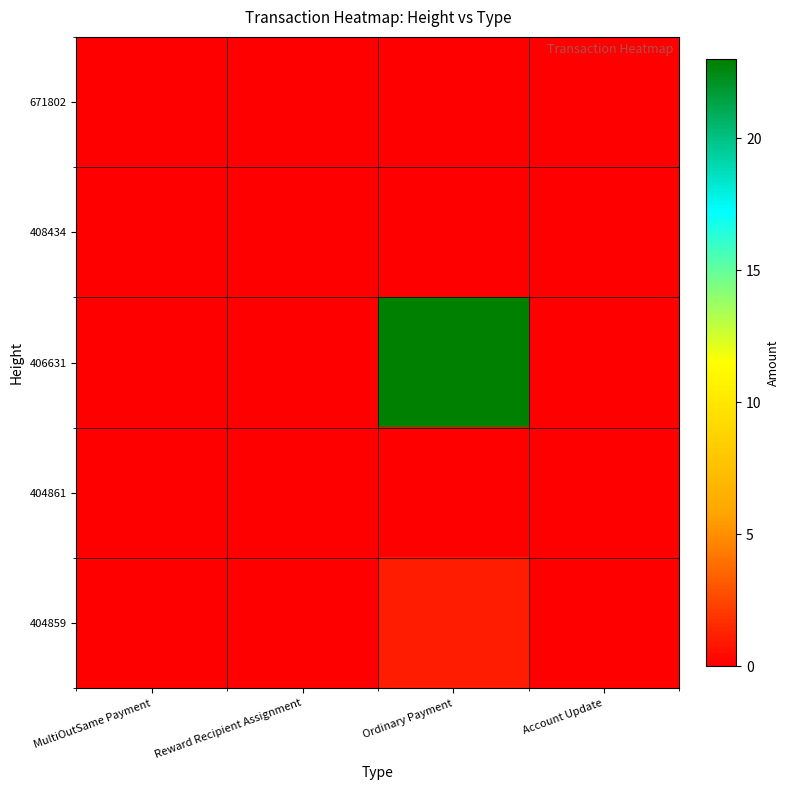

Reading left to right, extract all data points from this chart.

671802: MultiOutSame Payment=0.0	Reward Recipient Assignment=0.0	Ordinary Payment=0.0	Account Update=0.0
408434: MultiOutSame Payment=0.0	Reward Recipient Assignment=0.0	Ordinary Payment=0.0	Account Update=0.0
406631: MultiOutSame Payment=0.0	Reward Recipient Assignment=0.0	Ordinary Payment=23.0	Account Update=0.0
404861: MultiOutSame Payment=0.0	Reward Recipient Assignment=0.0	Ordinary Payment=0.0	Account Update=0.0
404859: MultiOutSame Payment=0.0	Reward Recipient Assignment=0.0	Ordinary Payment=1.0	Account Update=0.0